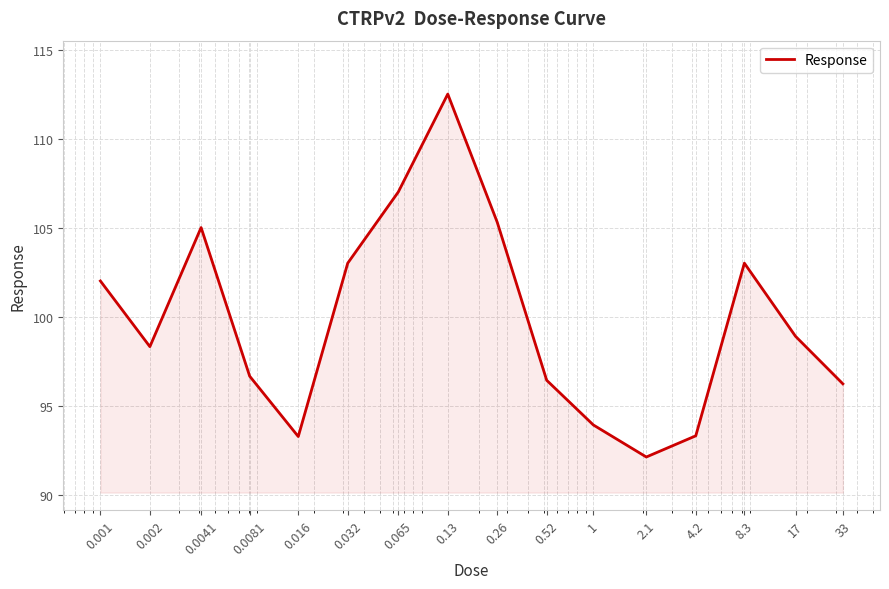

How many lines are shown in the chart?

1